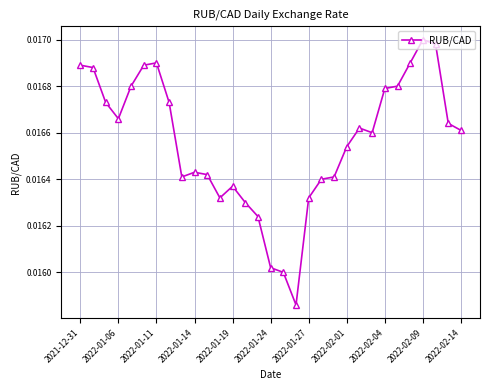

True or false: there are more than 1 points higher than both neighbors.

True